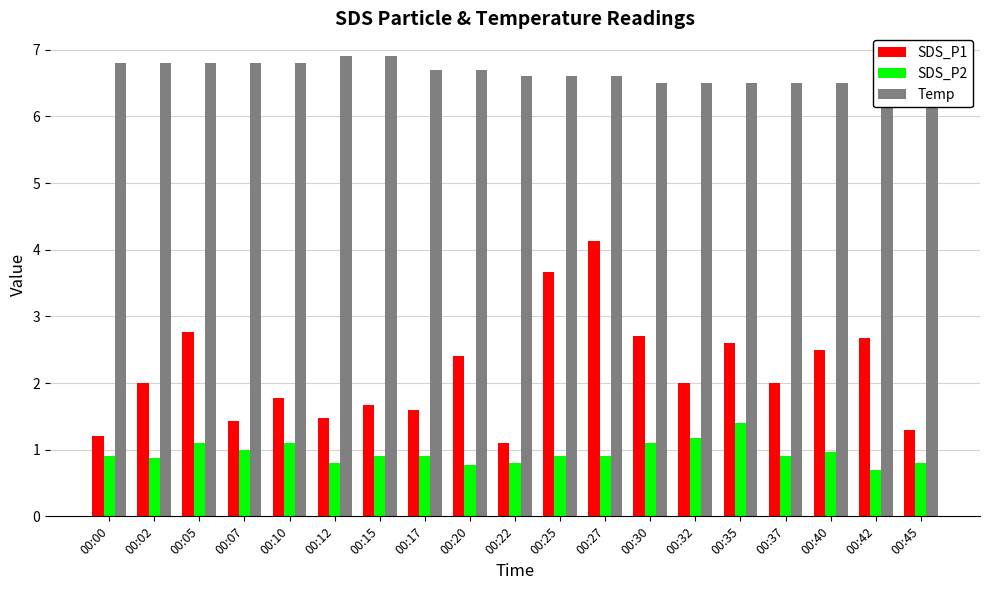

How many values in the SDS_P1 series are below 2?

8